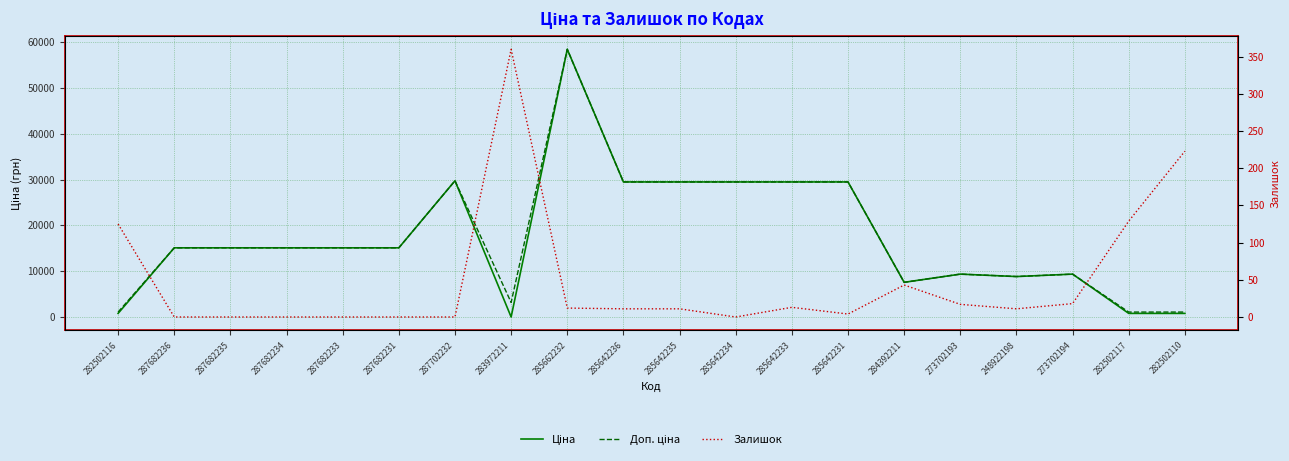

The value of Залишок at 284392211 is 23.2. True or false?

False